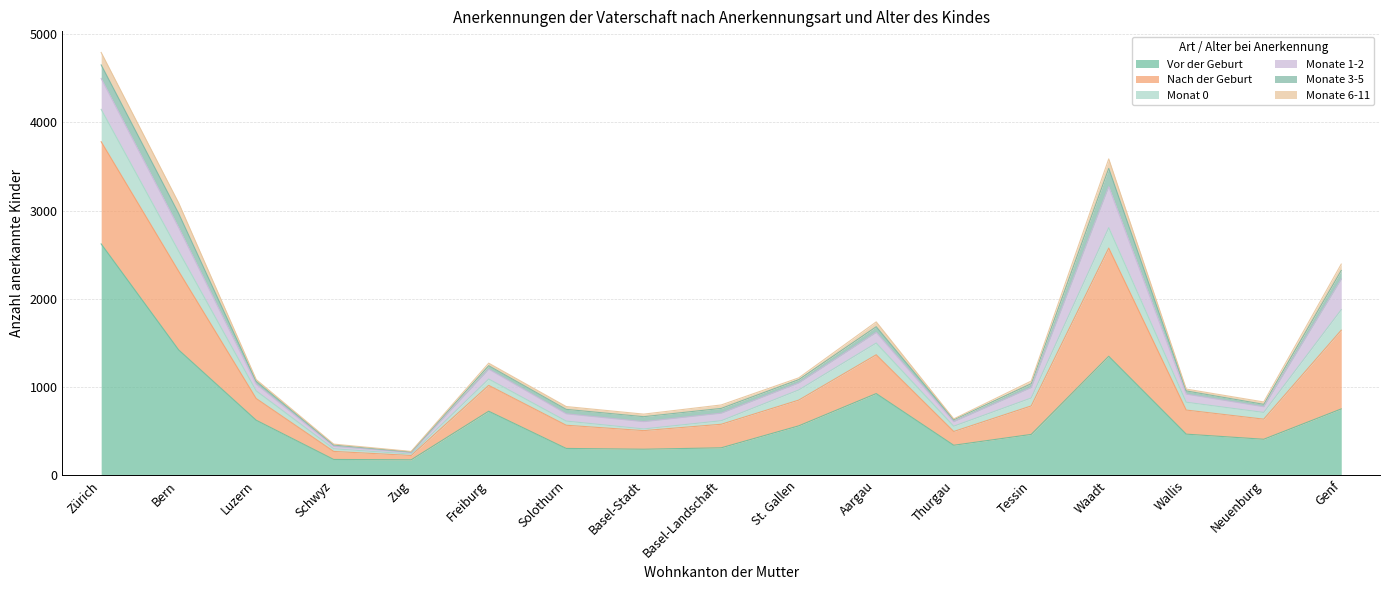

What is the average value of the Vor der Geburt series?

701